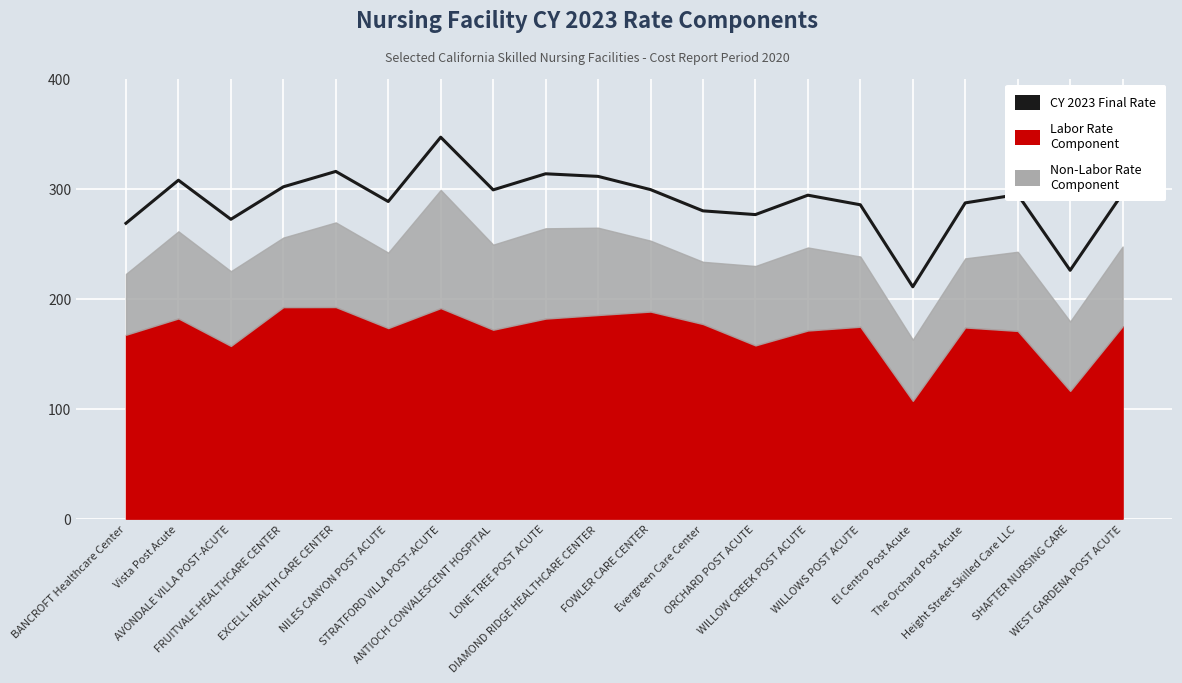

What position from the right is The Orchard Post Acute?

4